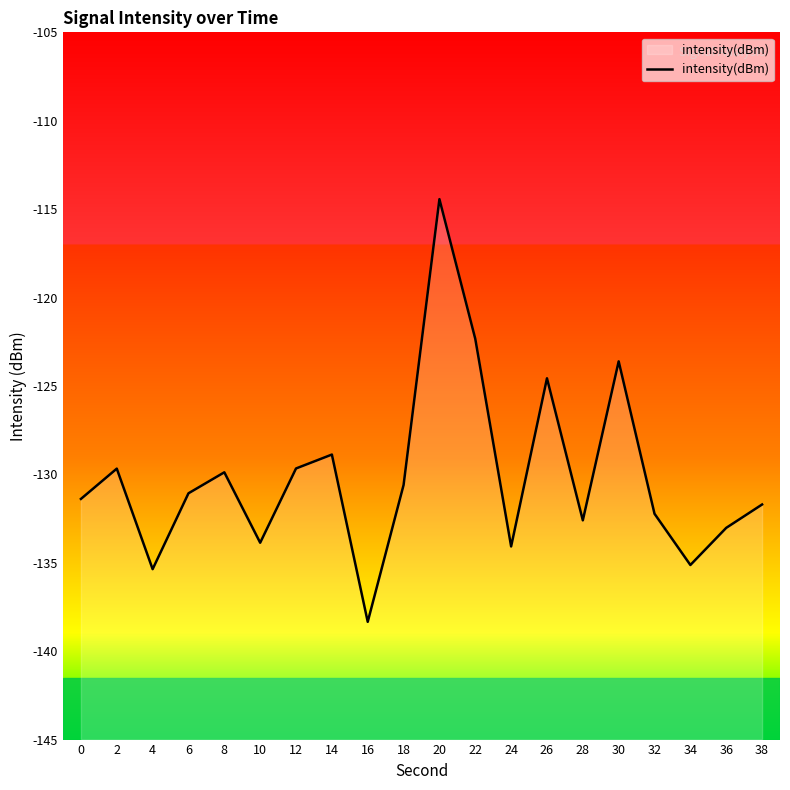

How many interior local valleys (lower than both neighbors) does the data have?

6